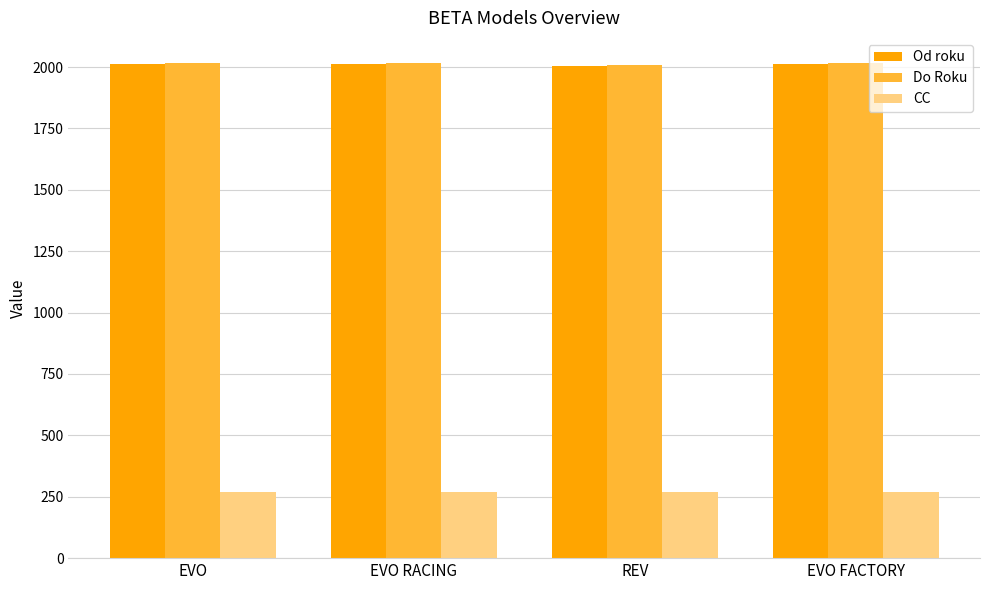

What is the average value of the Do Roku series?

2016